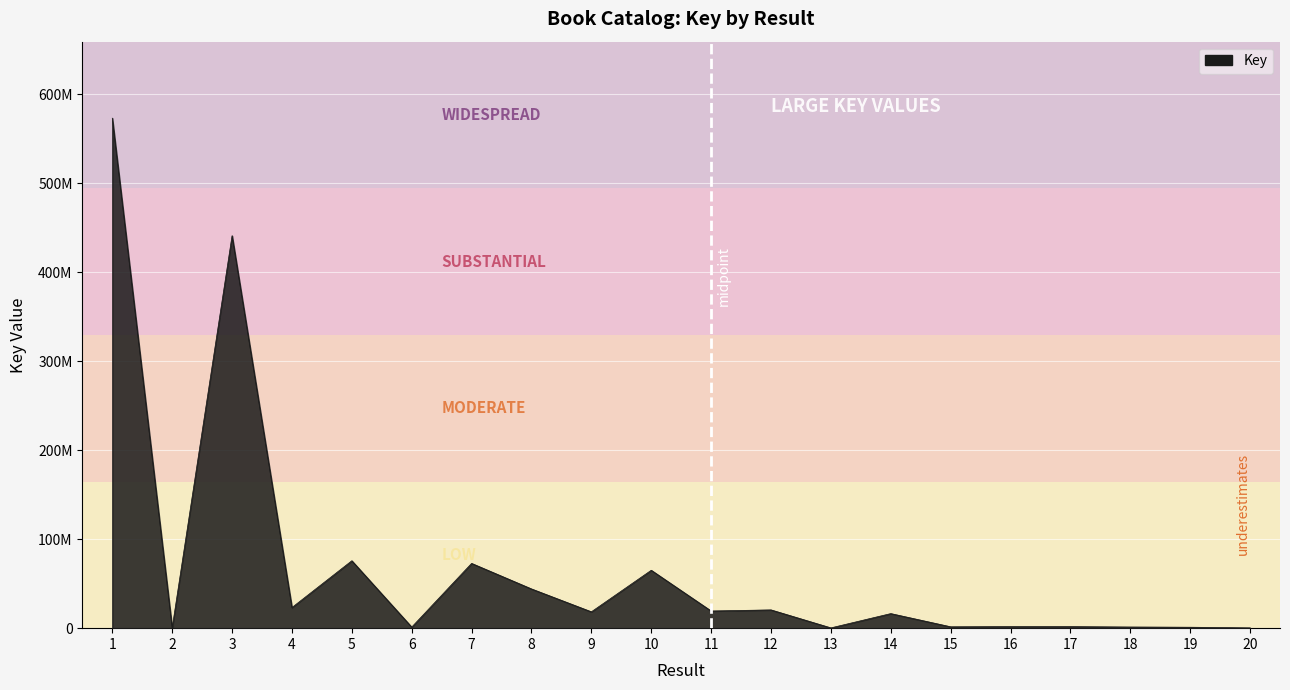

Does the chart display data point markers on the line(s)?

No